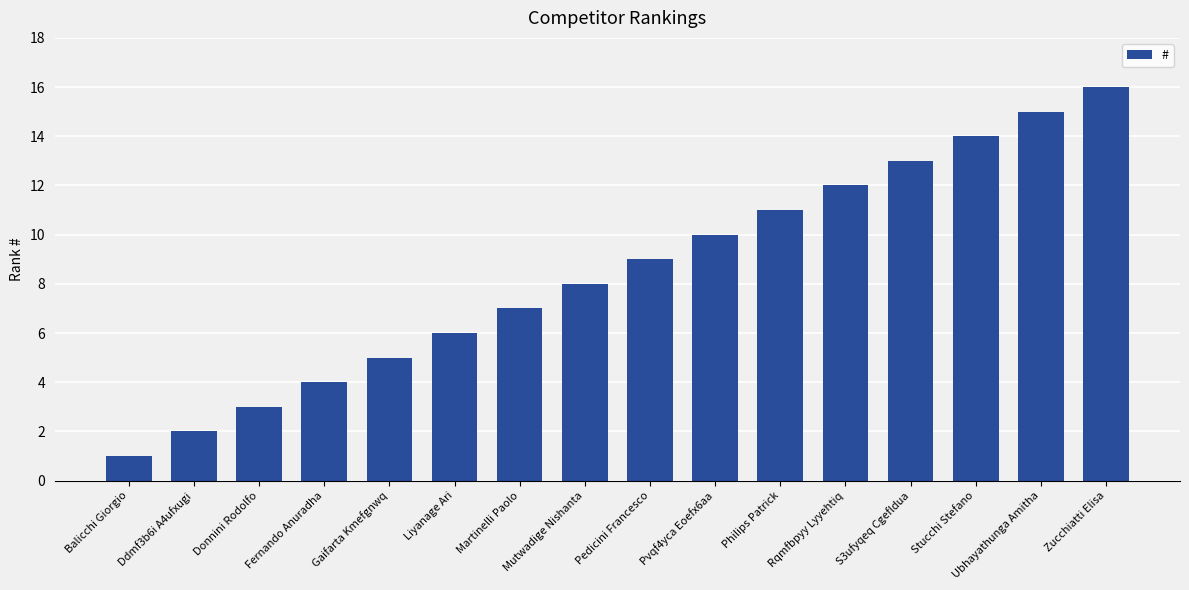

How many bars are there in total?

16